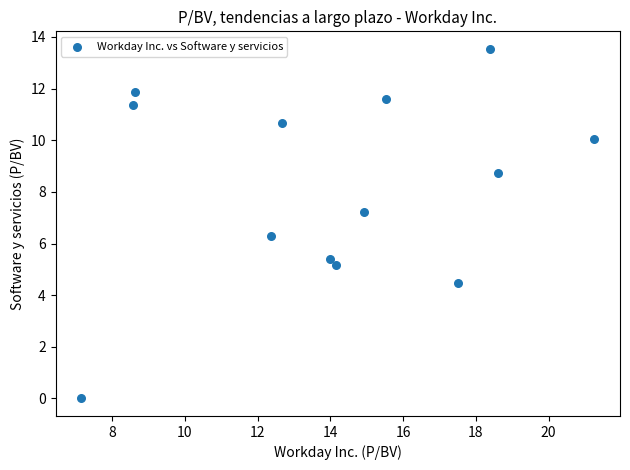

What Y value in the scatter plot is closest to 6?

6.3